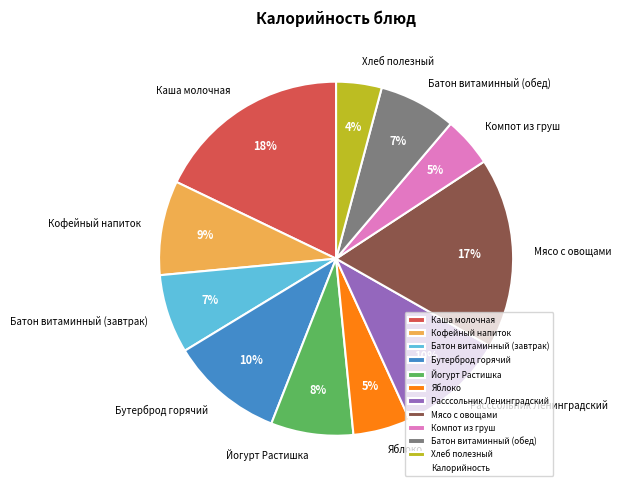

How many segments does this pie chart have?

11